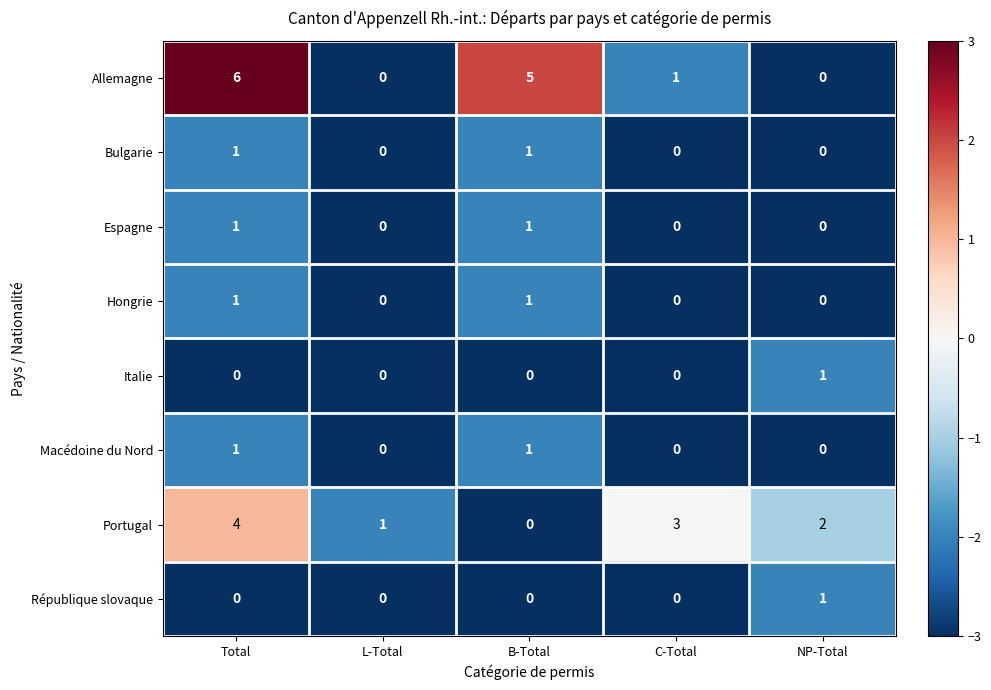

What is the greatest value displayed?

6